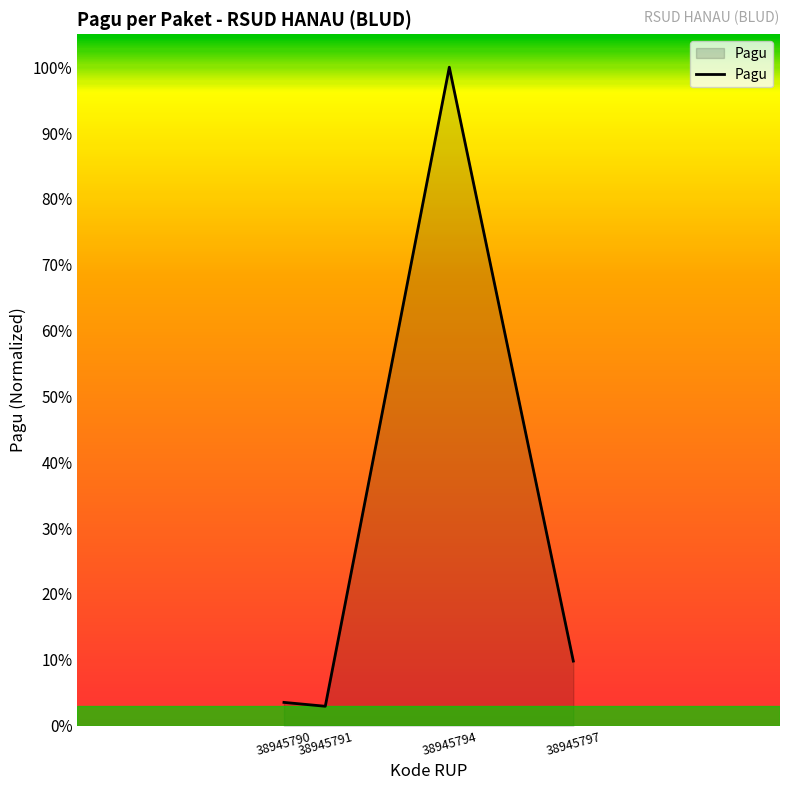

Which label corresponds to the largest value in the chart?

38945794